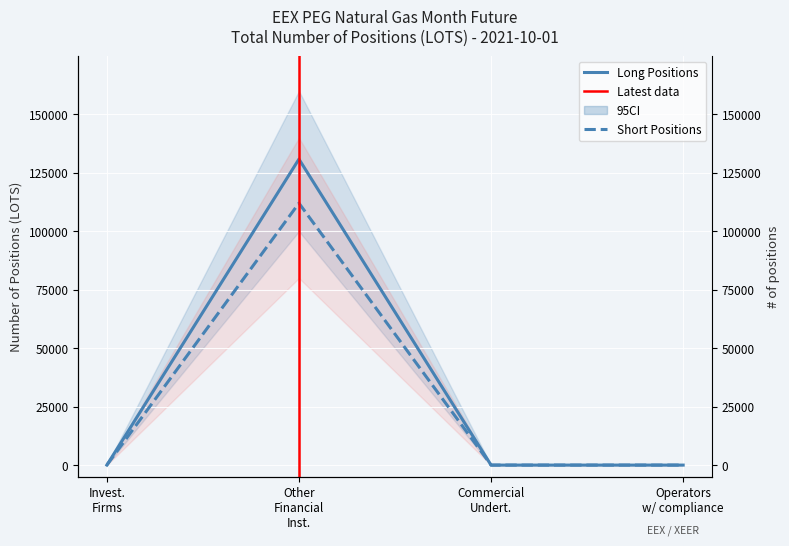

What value does the Short series have at Other Financial Inst.?

112037.3